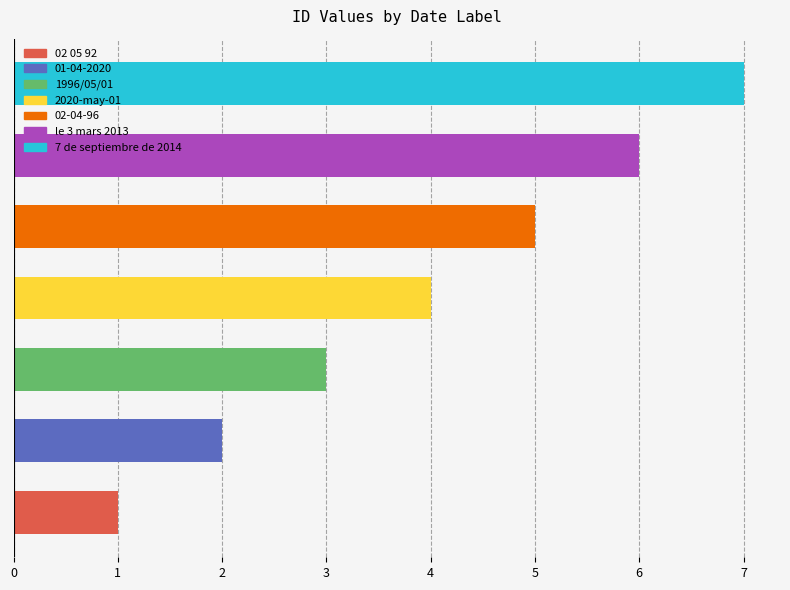

What is the sum of all values?

28